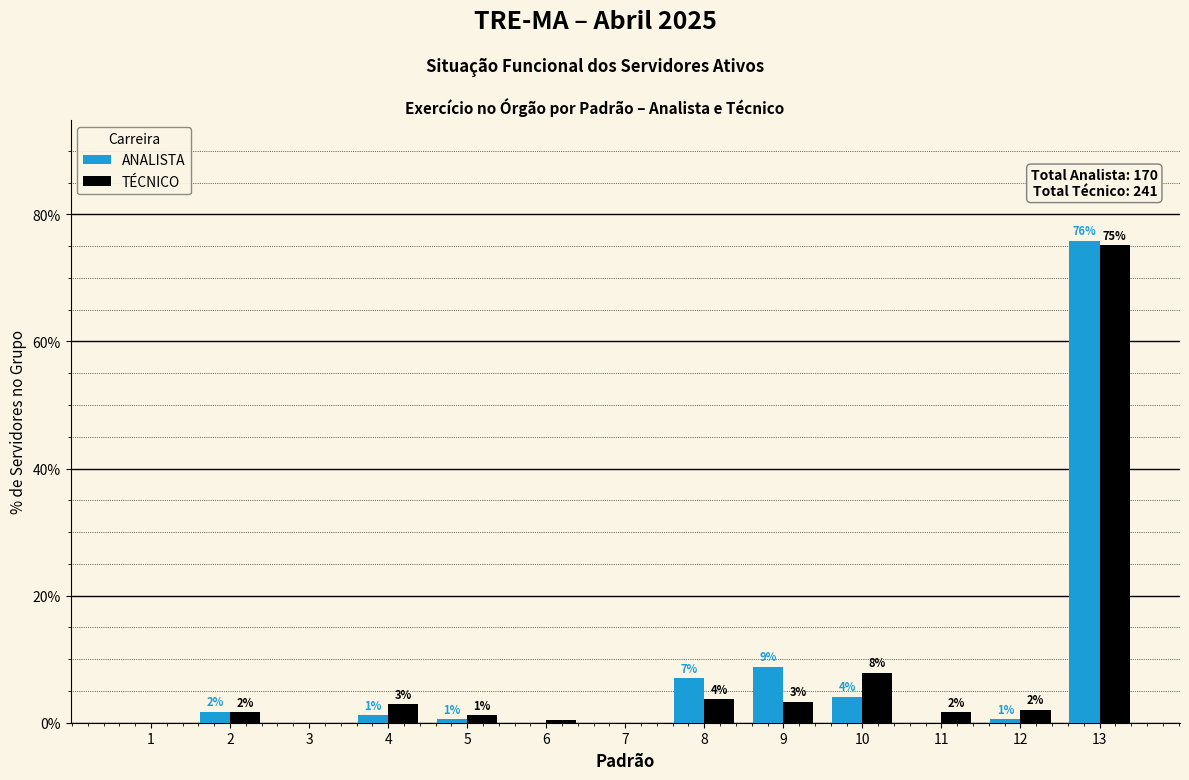

What are all the series names shown in the legend?

ANALISTA, TÉCNICO